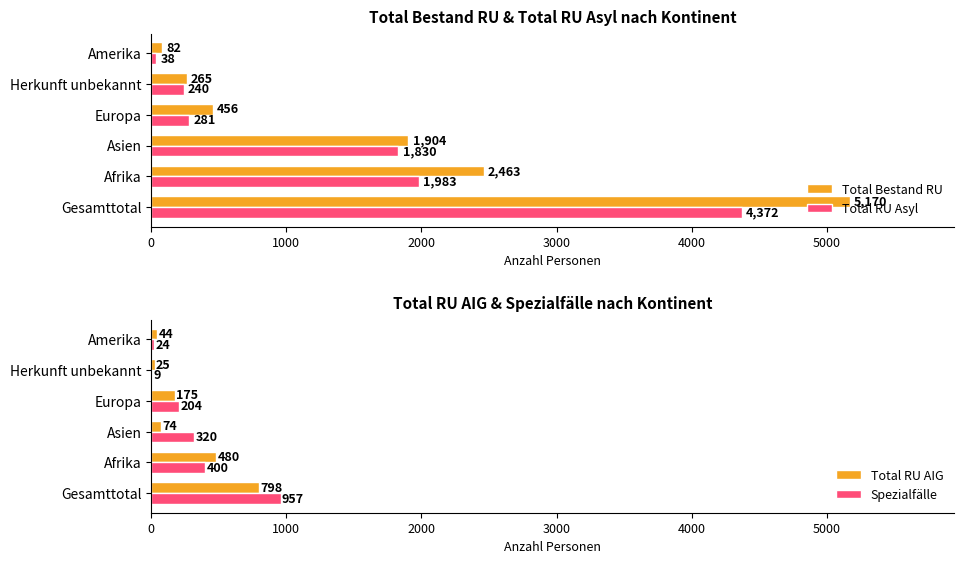

Is the value of Total Bestand RU at Amerika greater than the value of Total RU Asyl at Asien?

No